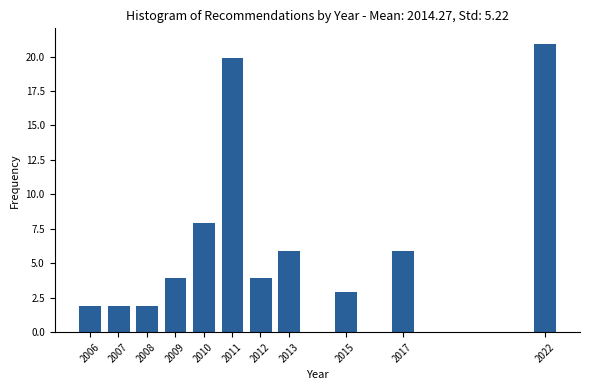

What is the height of the bar covering 2016.5 to 2017.5 on the x-axis? The values are not printed on the chart, so give them approximately, as read against the axis.

6